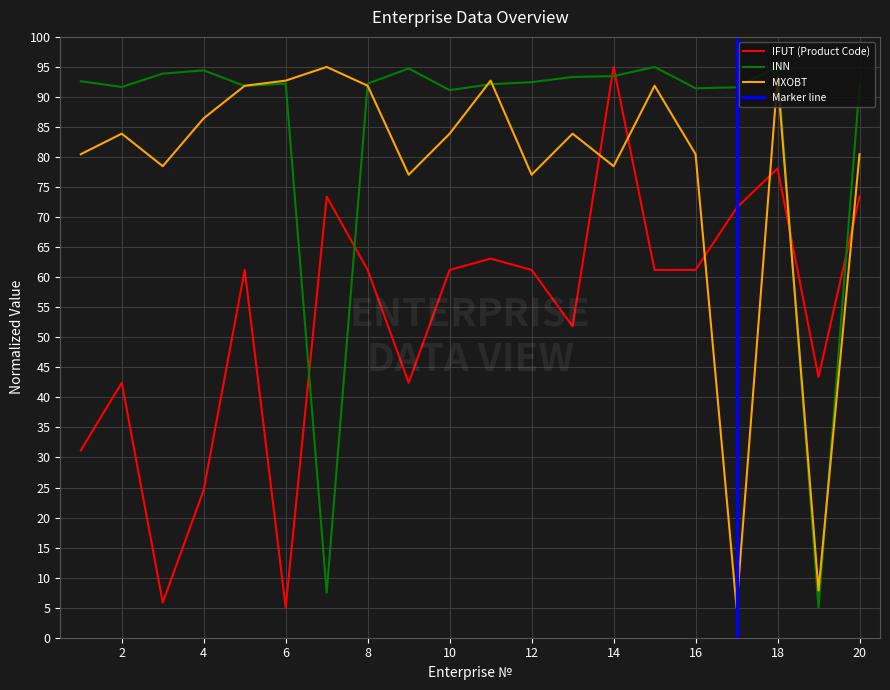

How many distinct data groups are displayed?

3